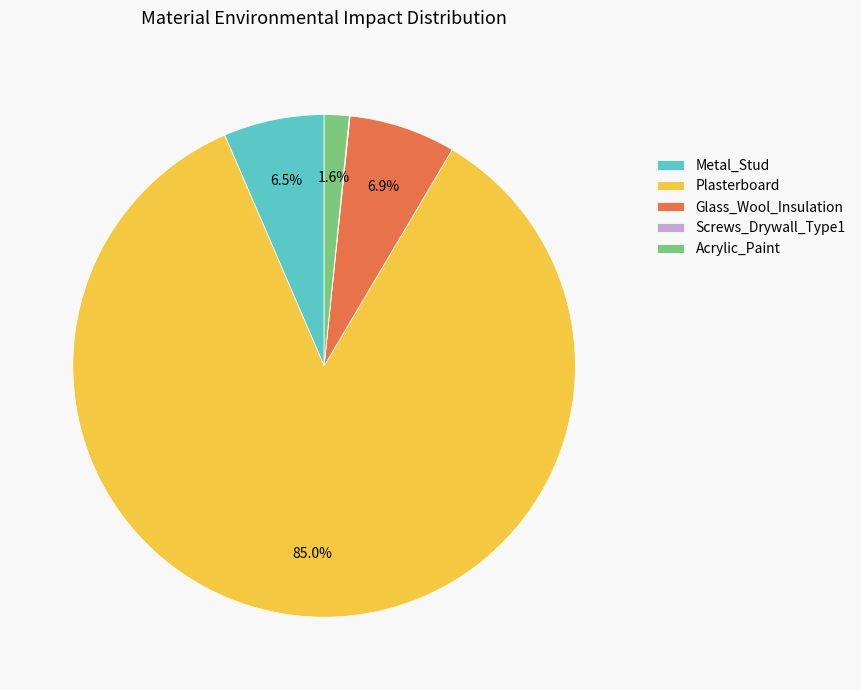

Is Glass_Wool_Insulation the majority of the pie?

No